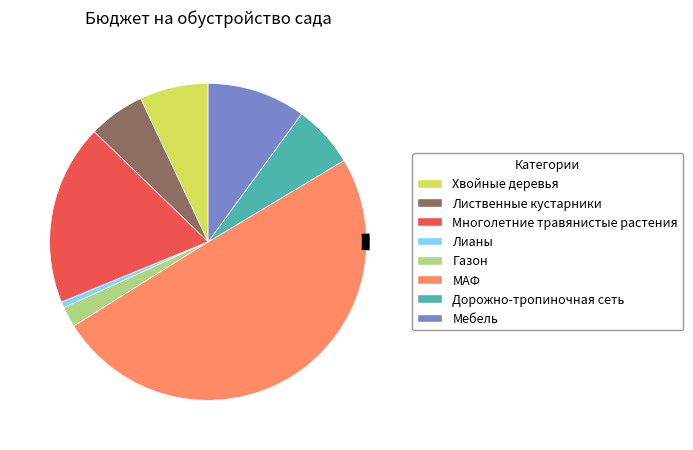

How many slices are in this pie chart?

8